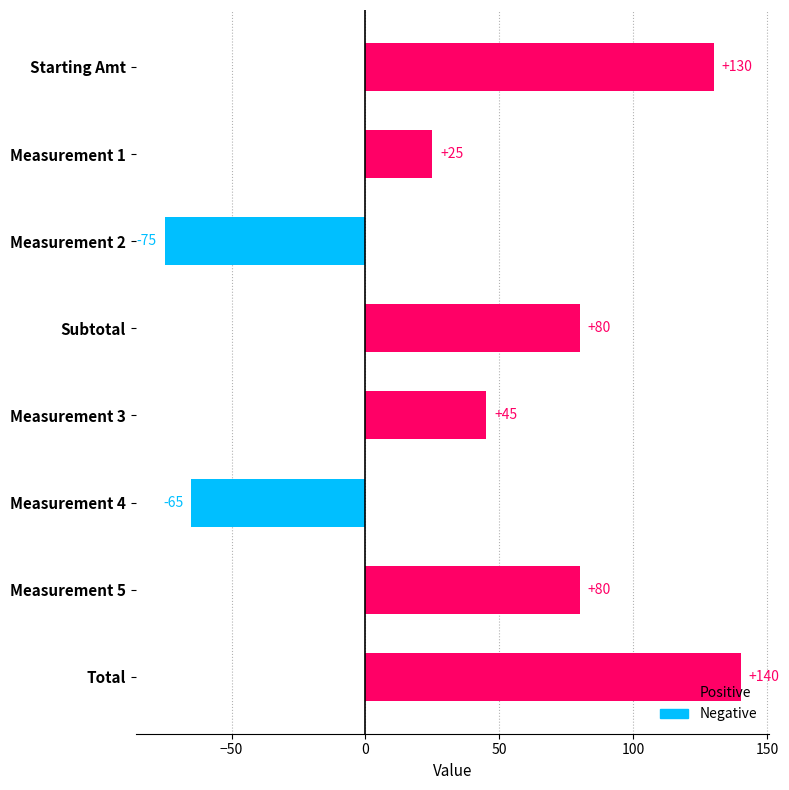

Reading left to right, list all the values displayed in this chart.

130	25	-75	80	45	-65	80	140